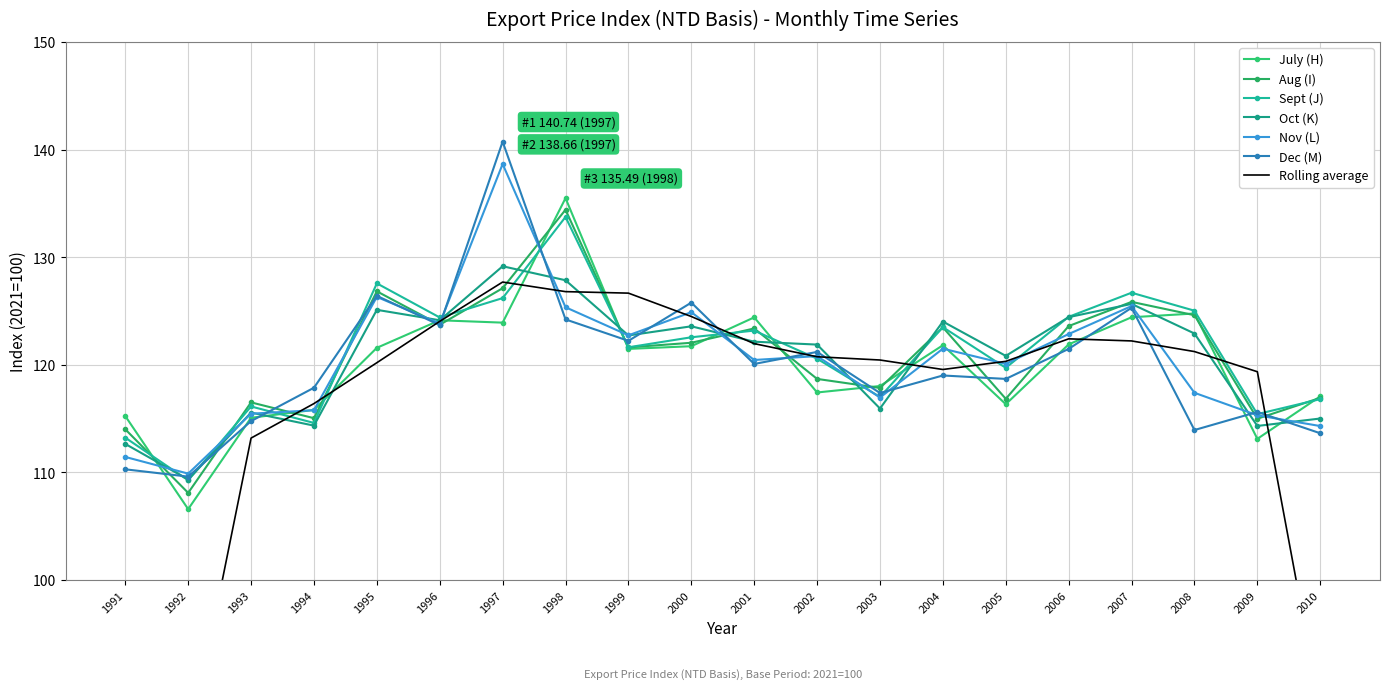

Which series changed the most between 1993 and 1994?

Dec (M)